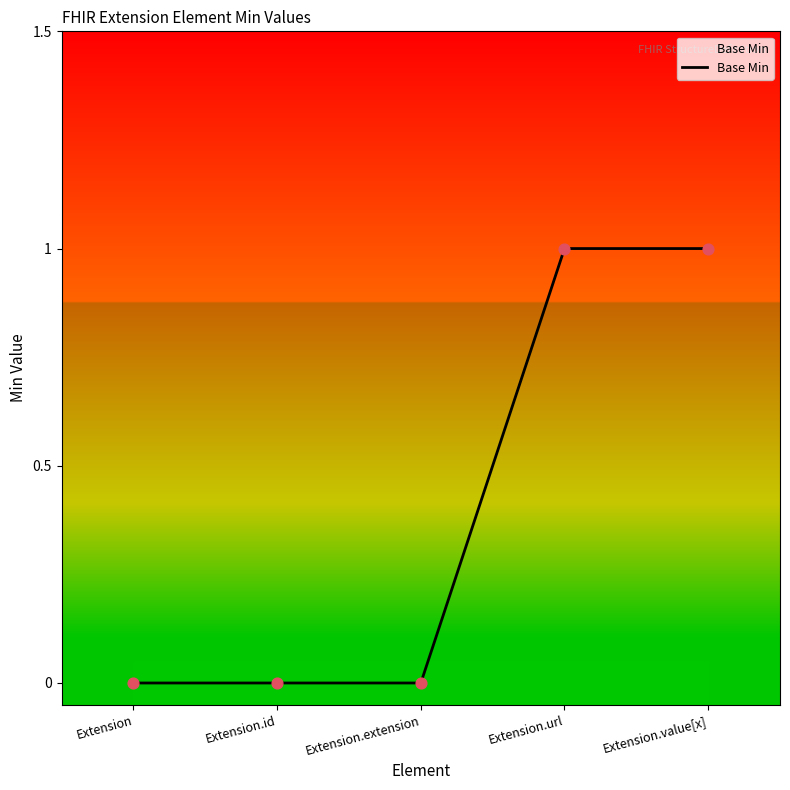

Between Extension.extension and Extension.url, which is larger?

Extension.url